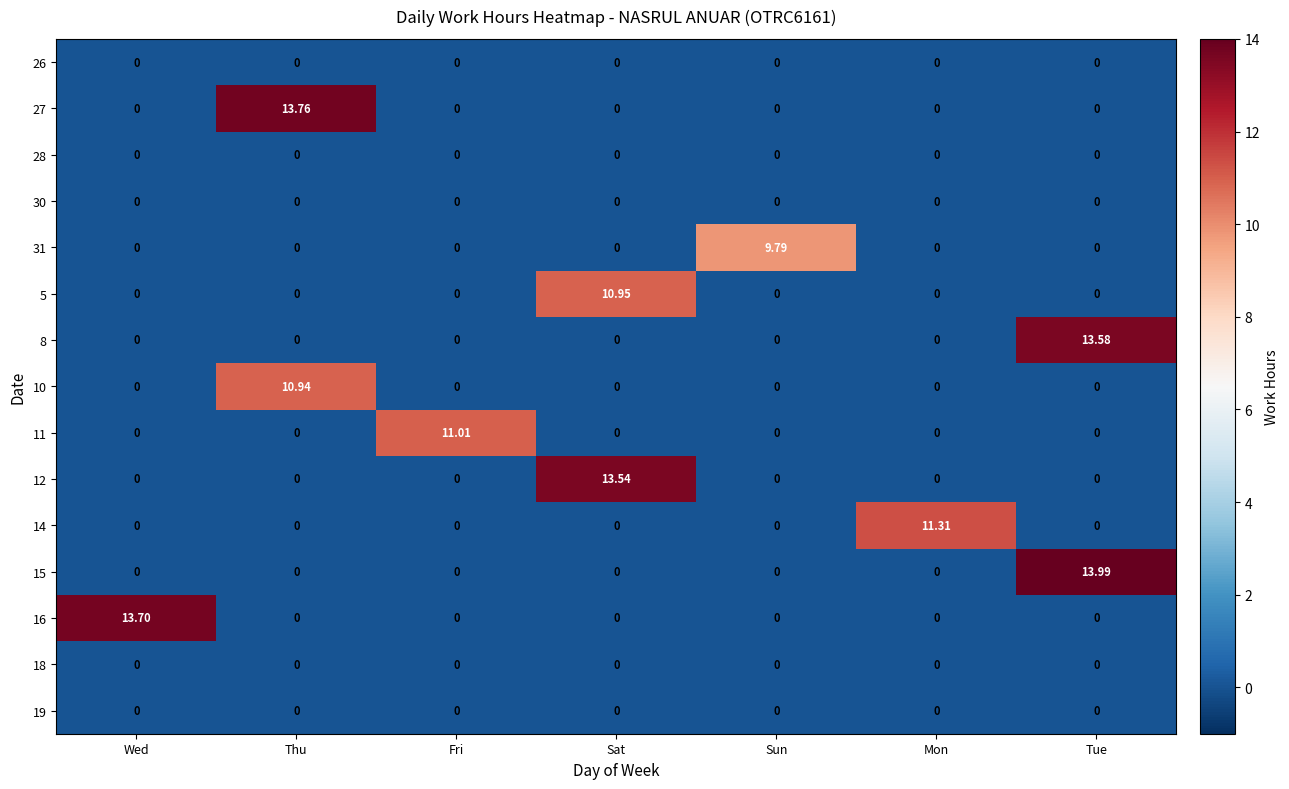

Which category has the highest value in the 8 series?

Tue